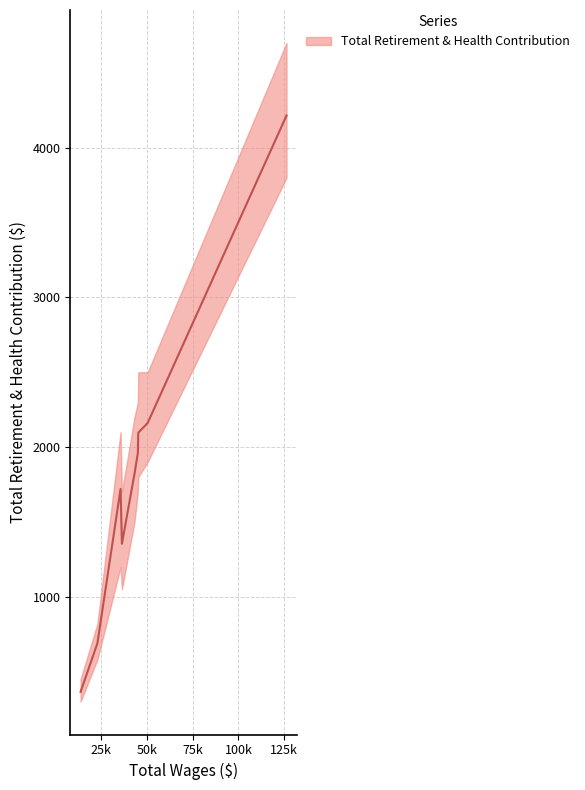

At which category does the data reach its first local peak?

35635.0